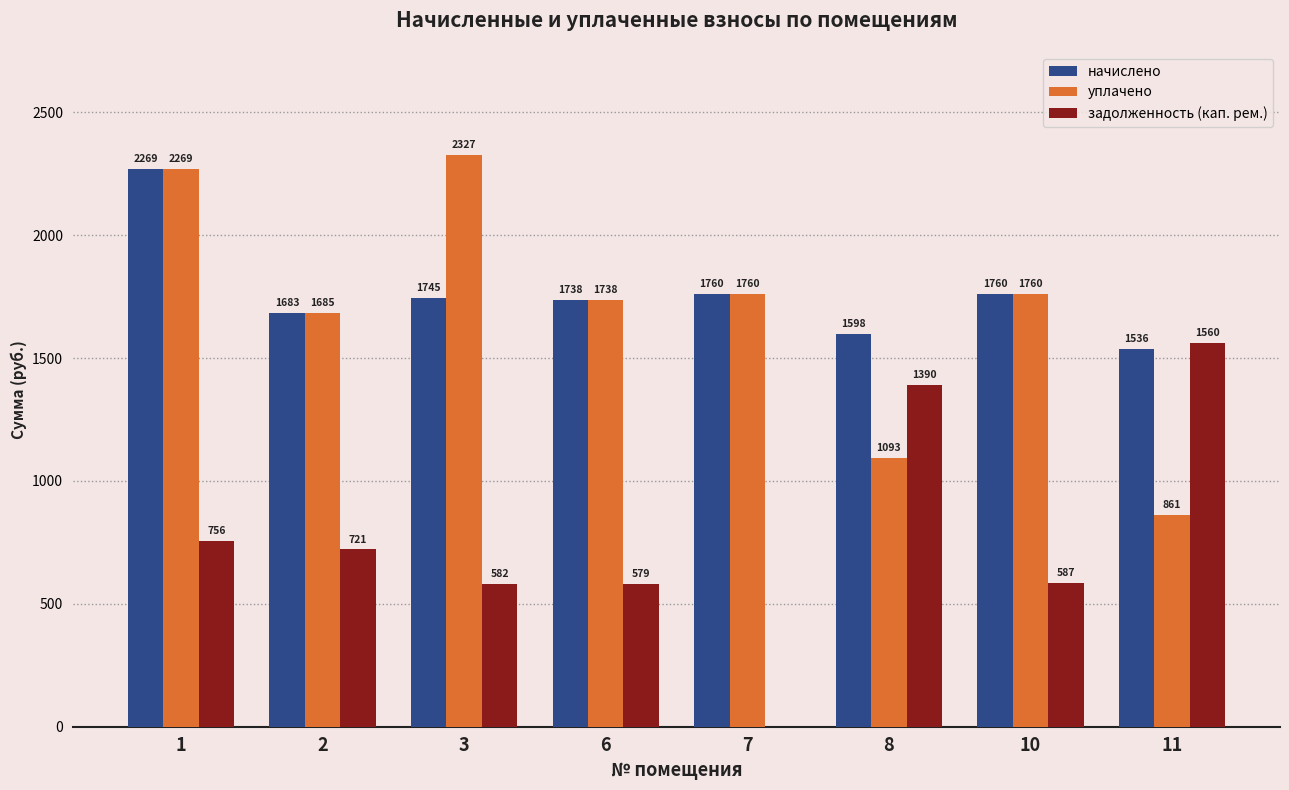

At which label does начислено first exceed 1745?

1